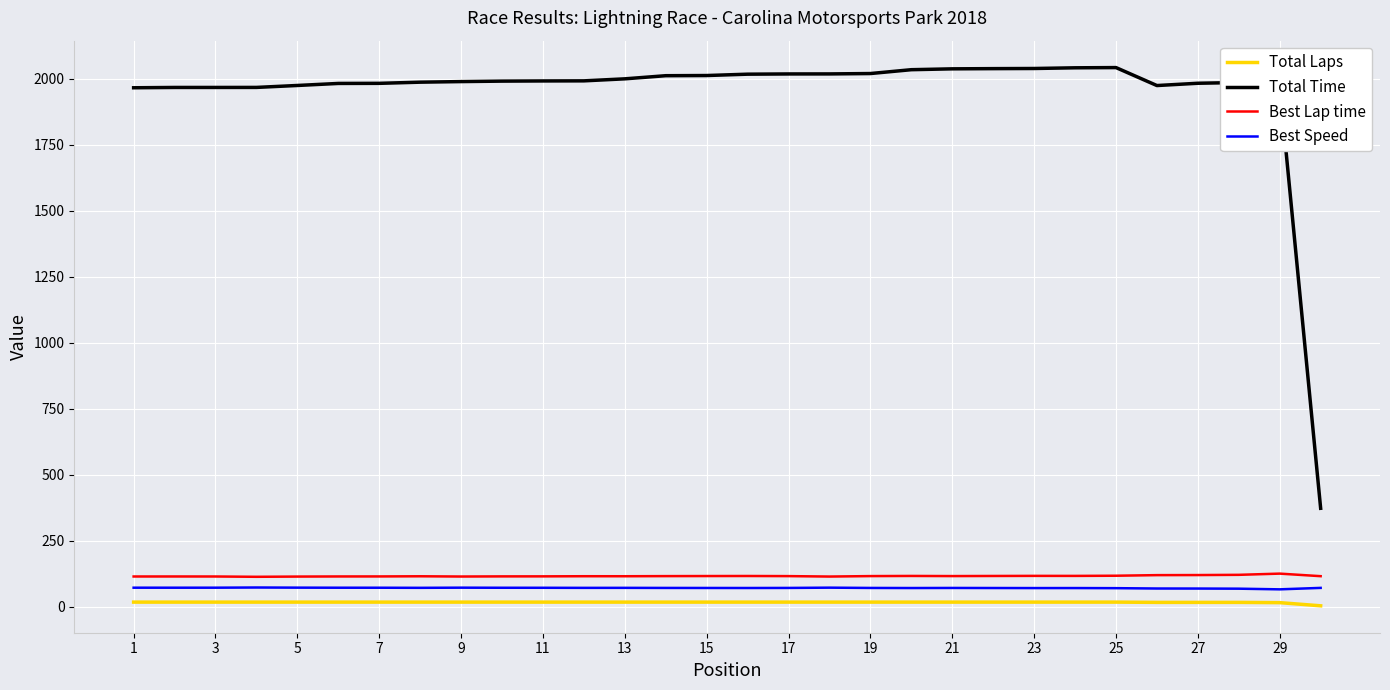

True or false: Best Speed and Total Time cross at least once.

False